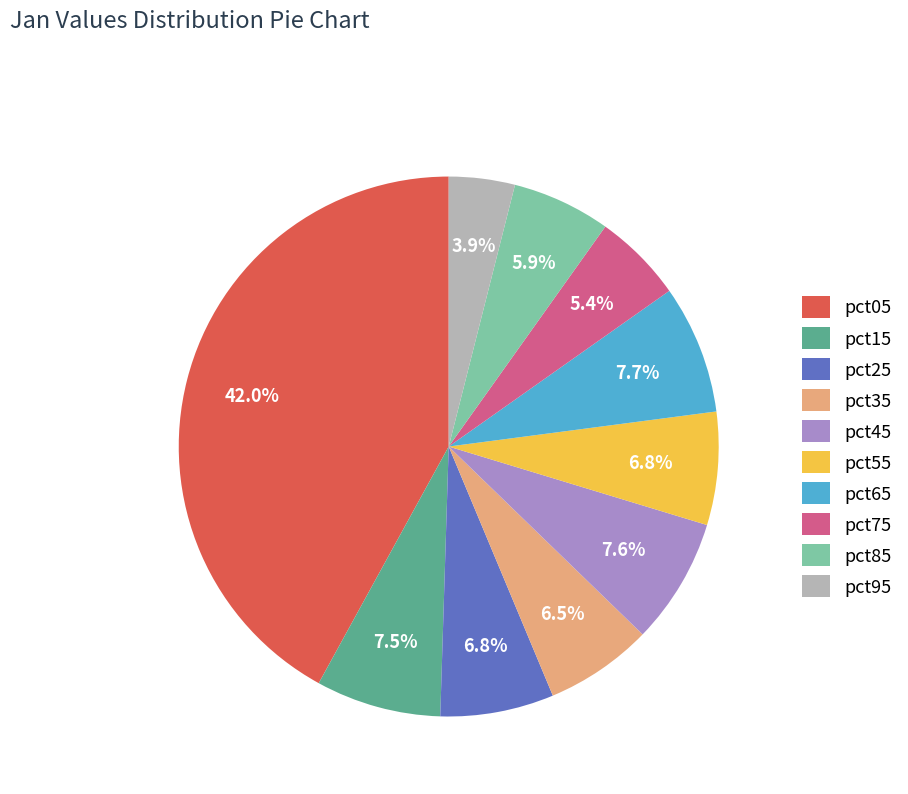

Which category has the biggest portion of the pie?

pct05